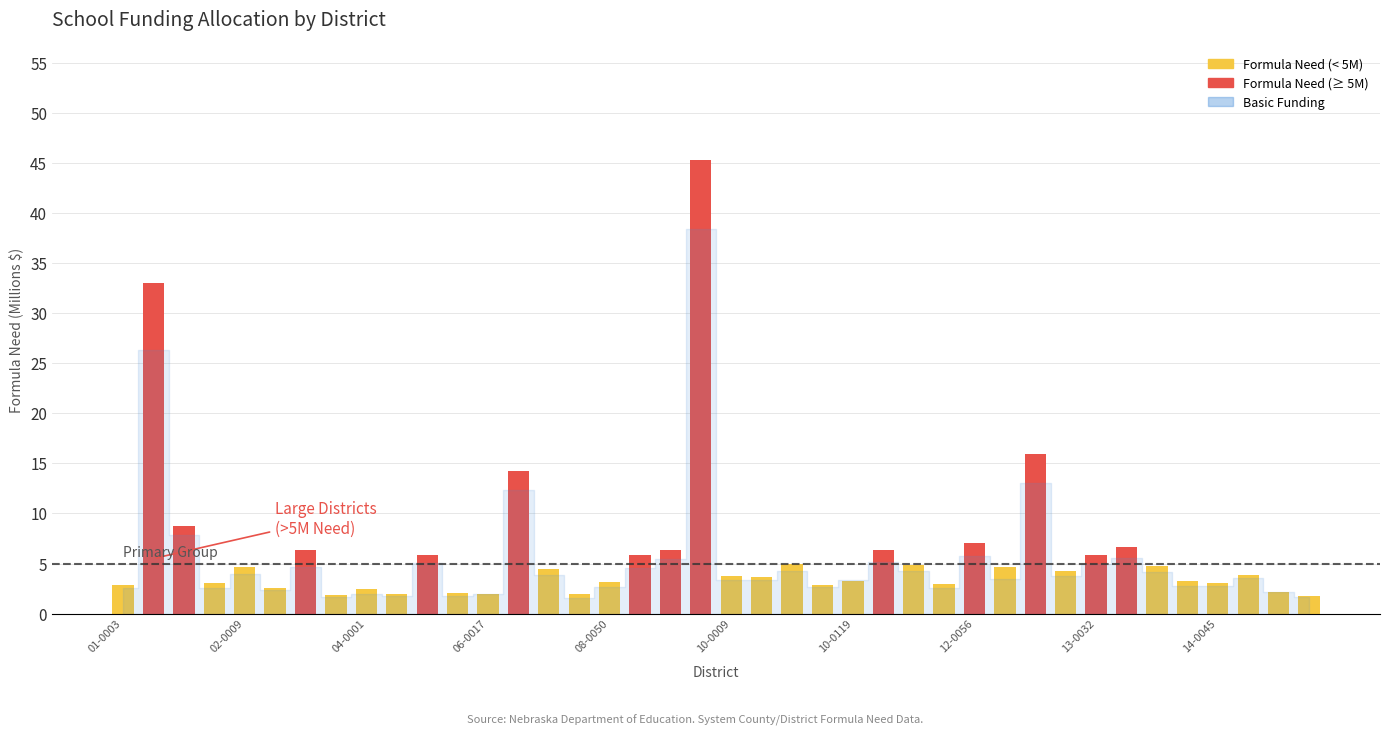

What is the difference between the maximum and minimum values?

43.6